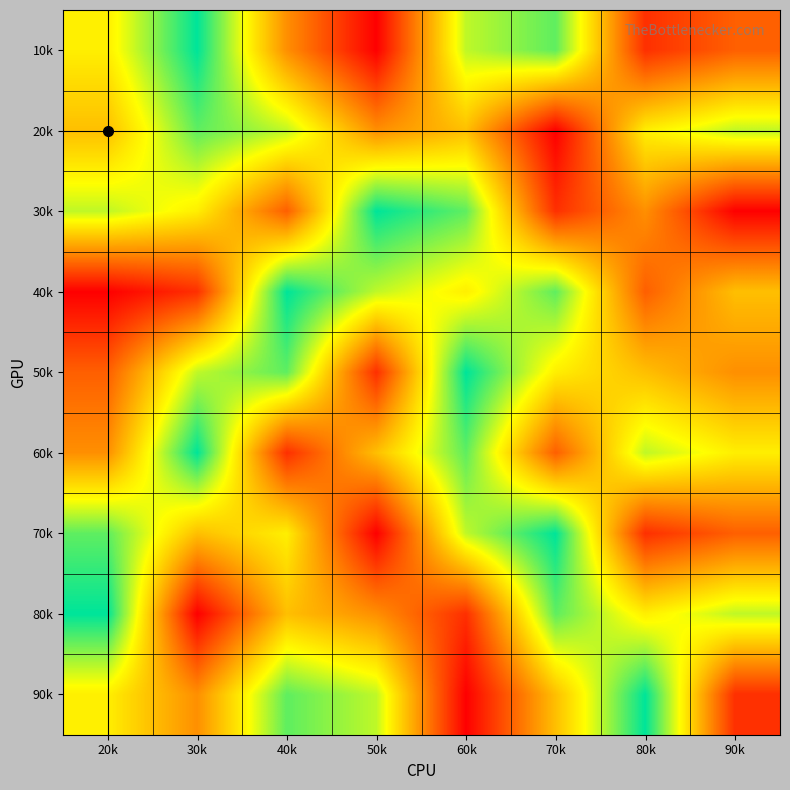

What is the greatest value displayed?

9